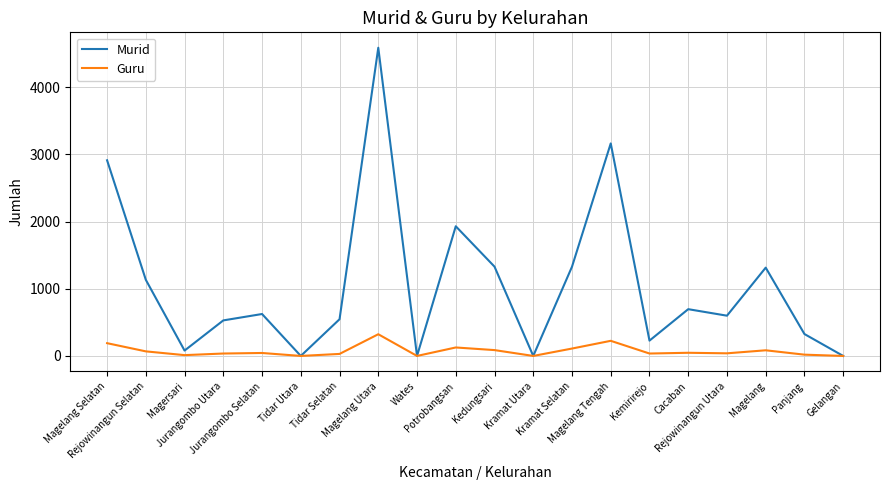

Is this an area chart (filled region under the line)?

No